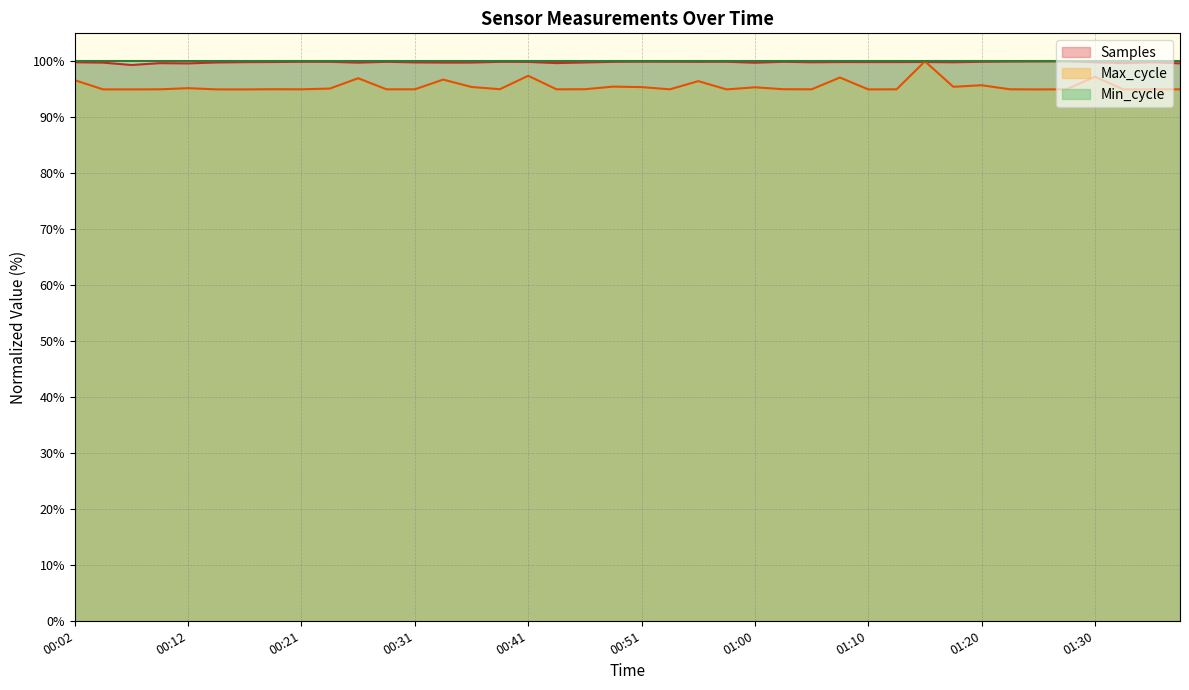

At how many categories does at least one series exceed 97?

40